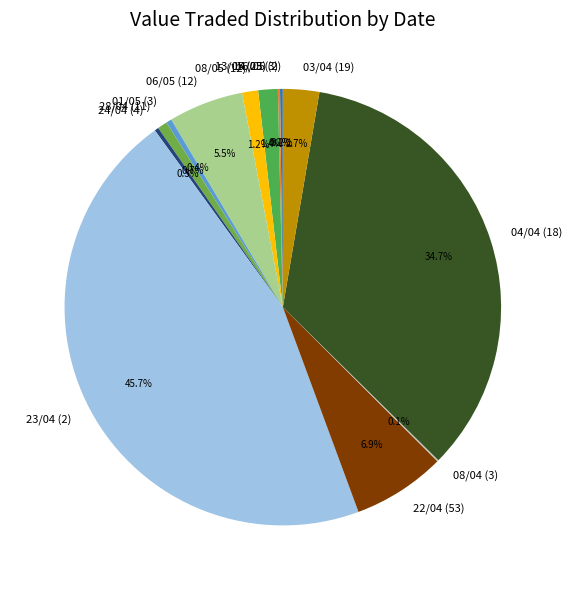

Which has a higher value, 28/04 (11) or 22/04 (53)?

22/04 (53)